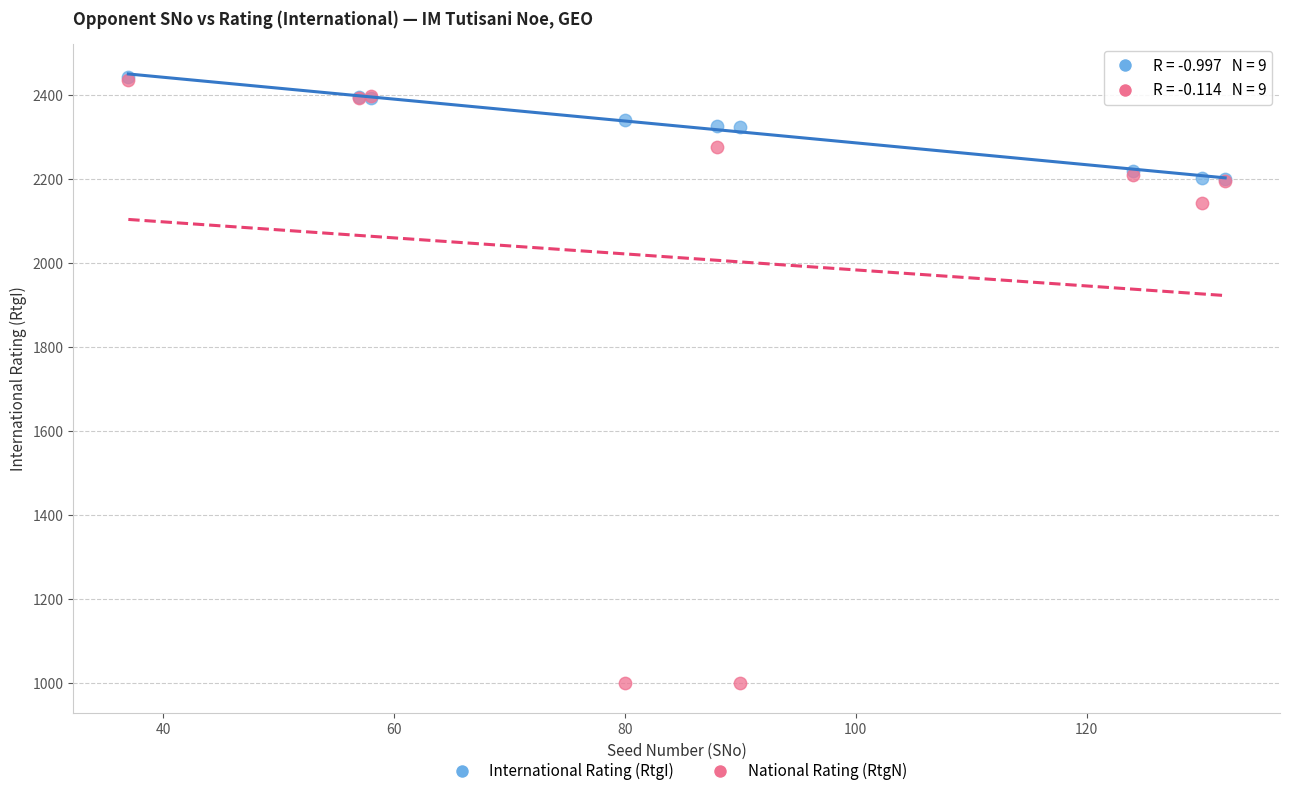

Which series contains the lowest Y value?

National Rating (RtgN)